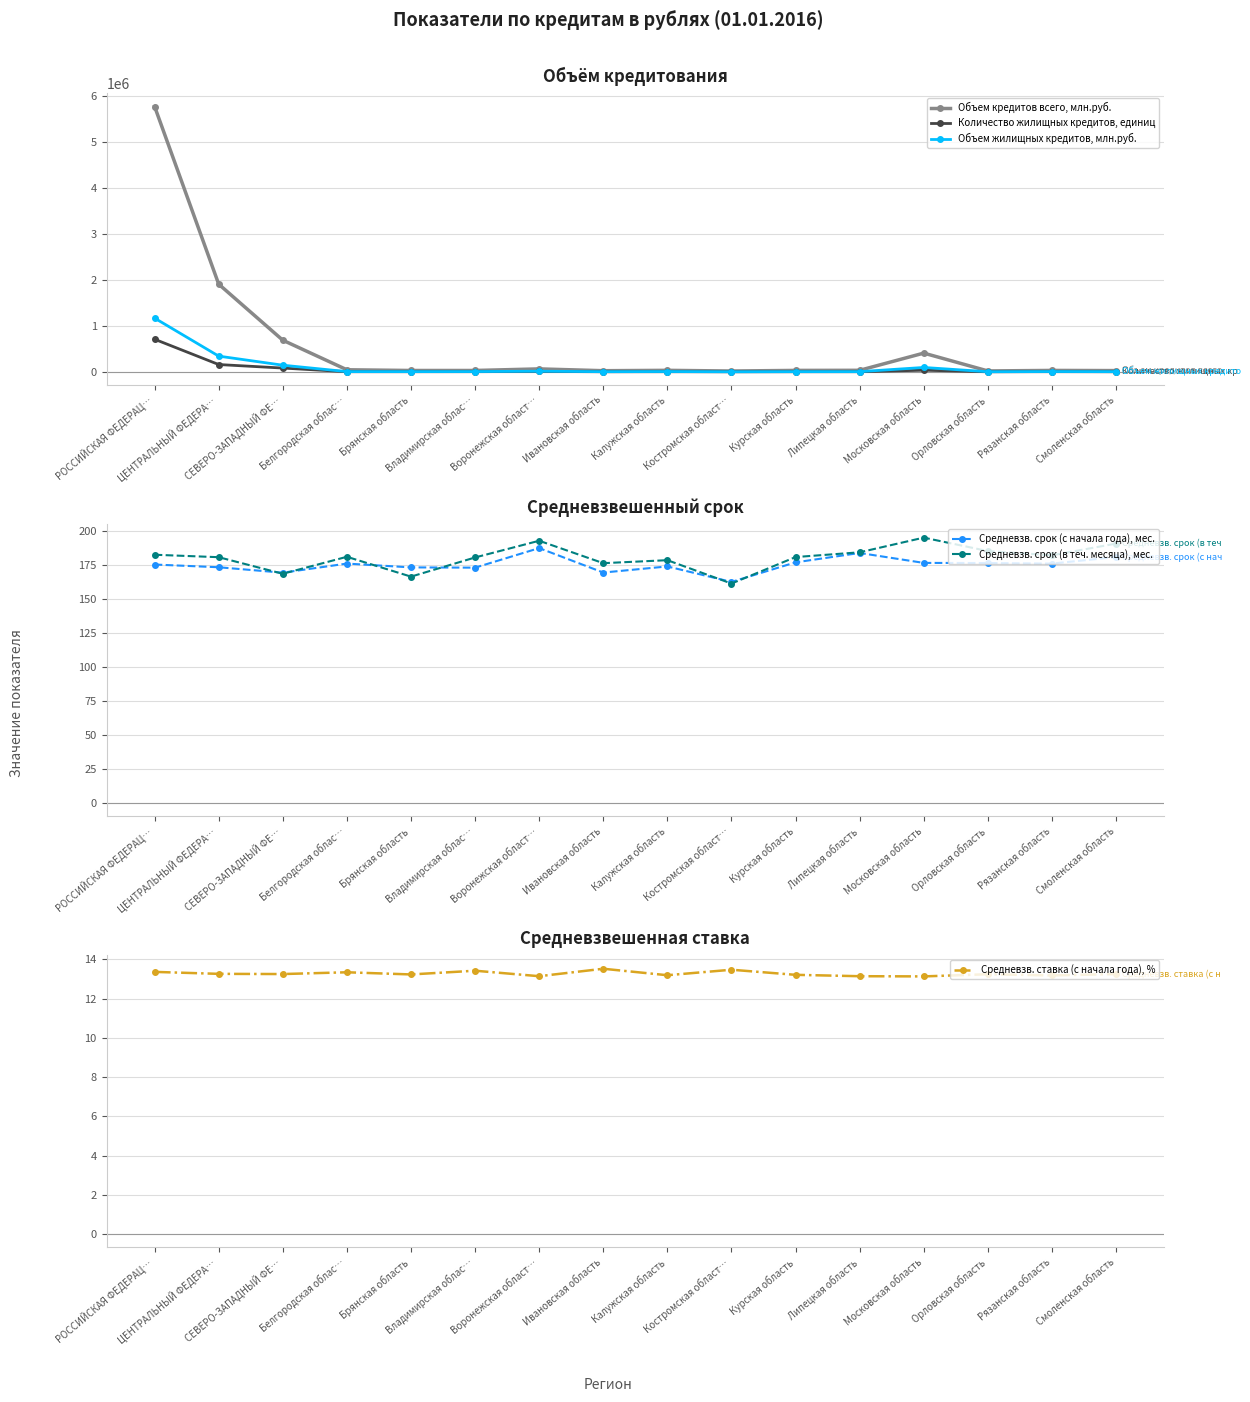

Is the value of Объем жилищных кредитов, млн.руб. at СЕВЕРО-ЗАПАДНЫЙ ФЕ… greater than the value of Средневзв. срок (в теч. месяца), мес. at Воронежская област…?

Yes